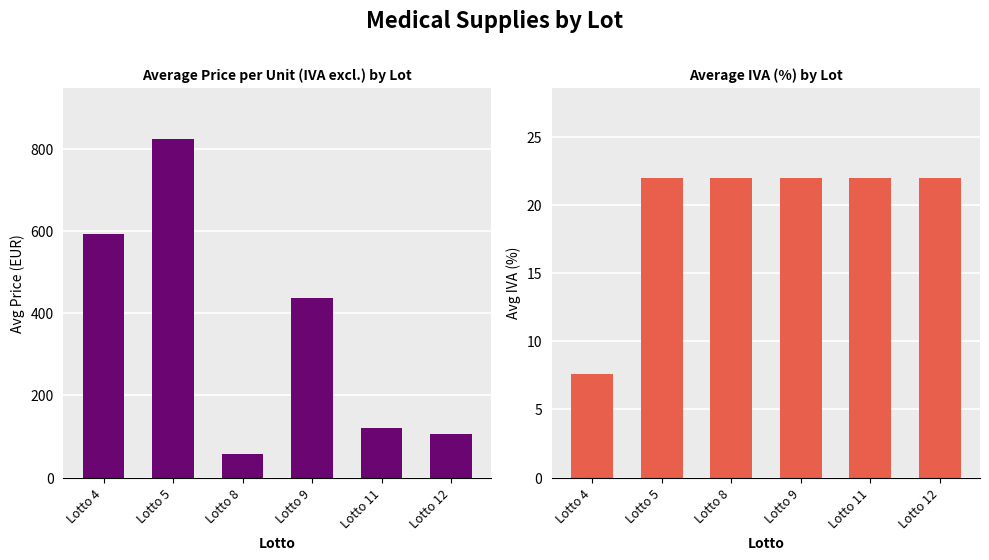

Reading right to left, what are all the values shown in this chart?

Avg Price (EUR): 105.6	121.6	437.4	56.9	825.5	593.8
Avg IVA (%): 22.0	22.0	22.0	22.0	22.0	7.6